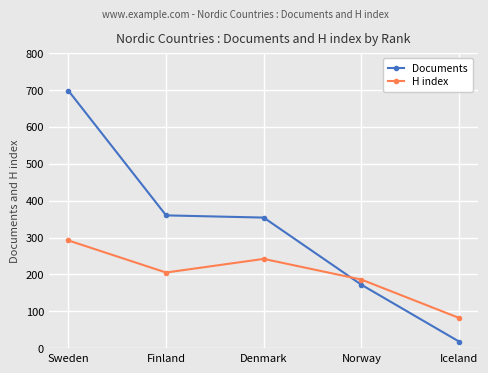

True or false: H index has more than 0 interior local peaks.

True